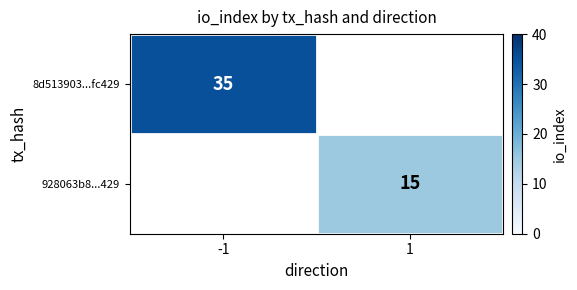

The value of 928063b8...429 at 1 is 15. True or false?

True